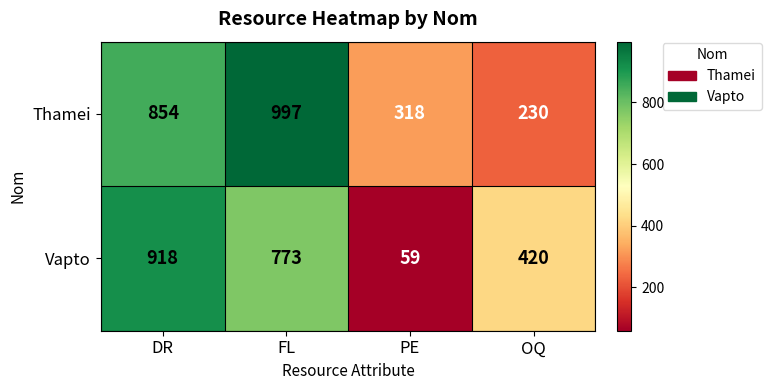

What is the sum of all Vapto values?

2170